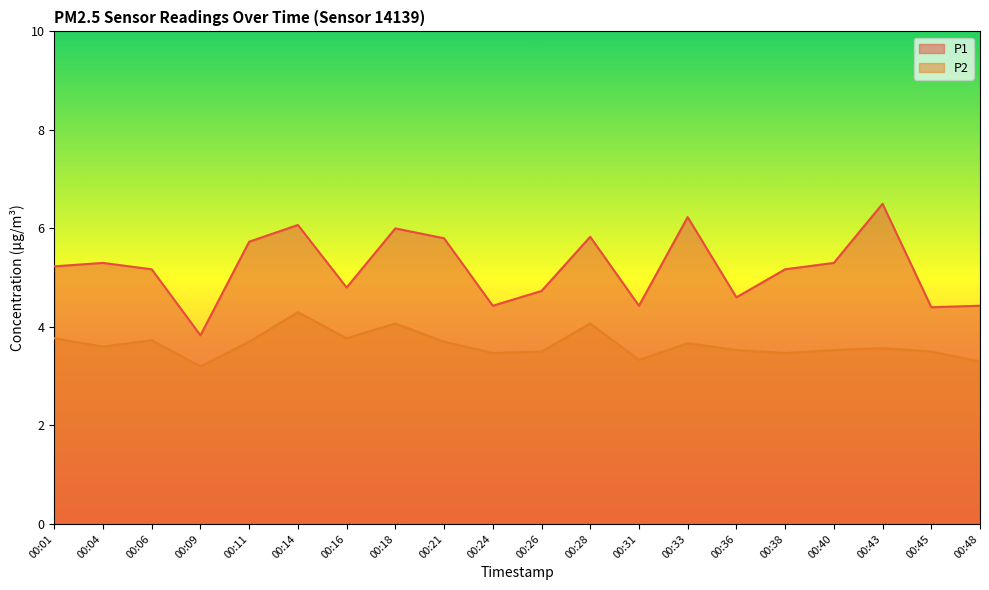

Is it true that P2 equals 3.8 at 00:01?

True